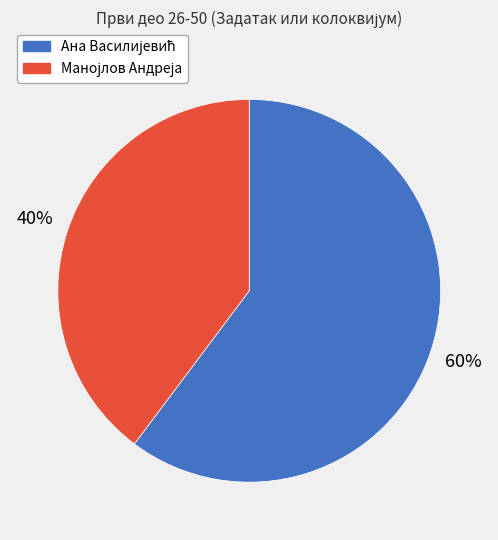

Is there a majority slice in this chart?

Yes